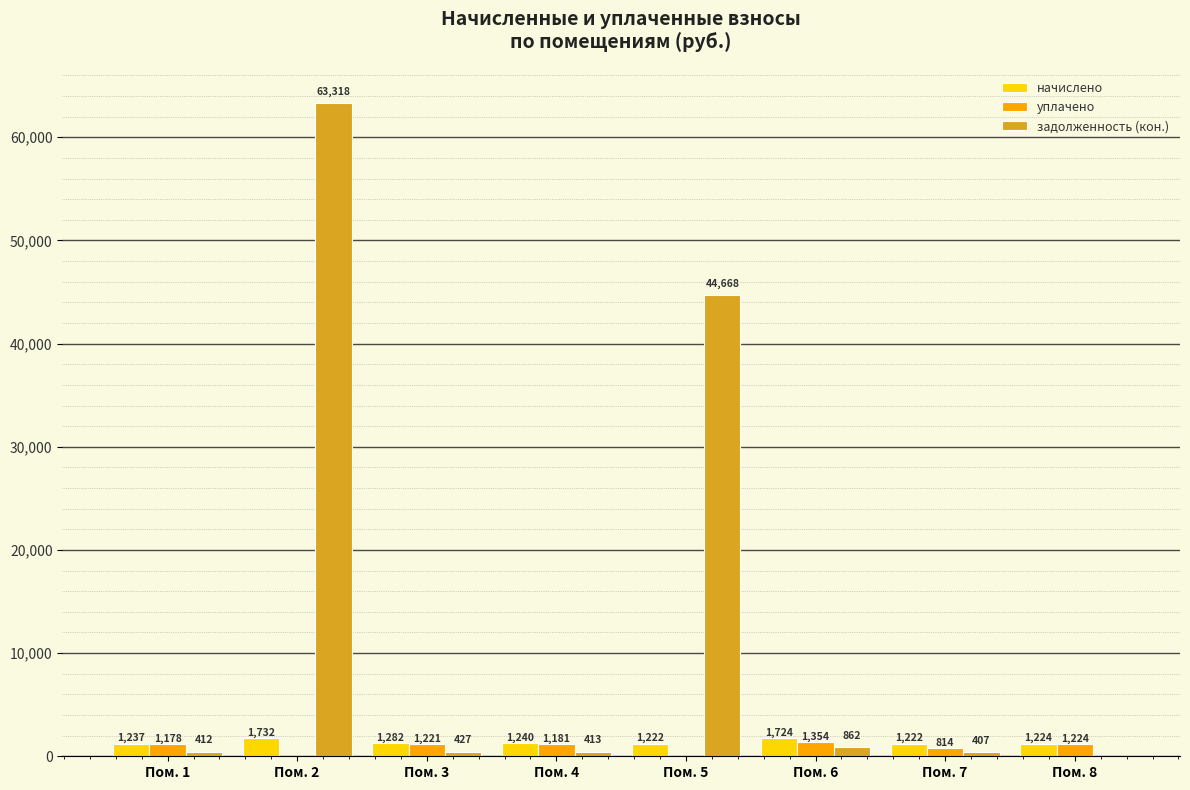

True or false: задолженность (кон.) has a value of 427.3 at Пом. 3.

True